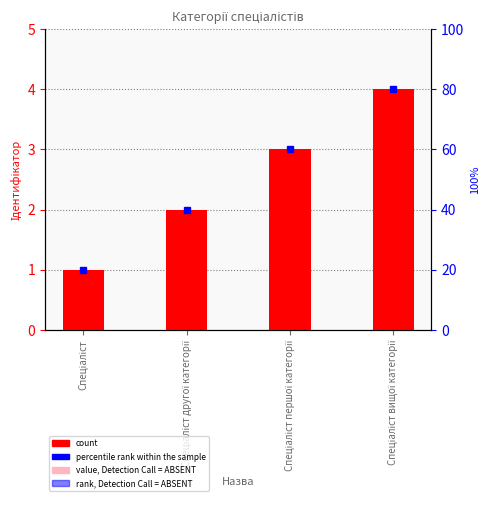

What position from the left is Спеціаліст першої категорії?

3